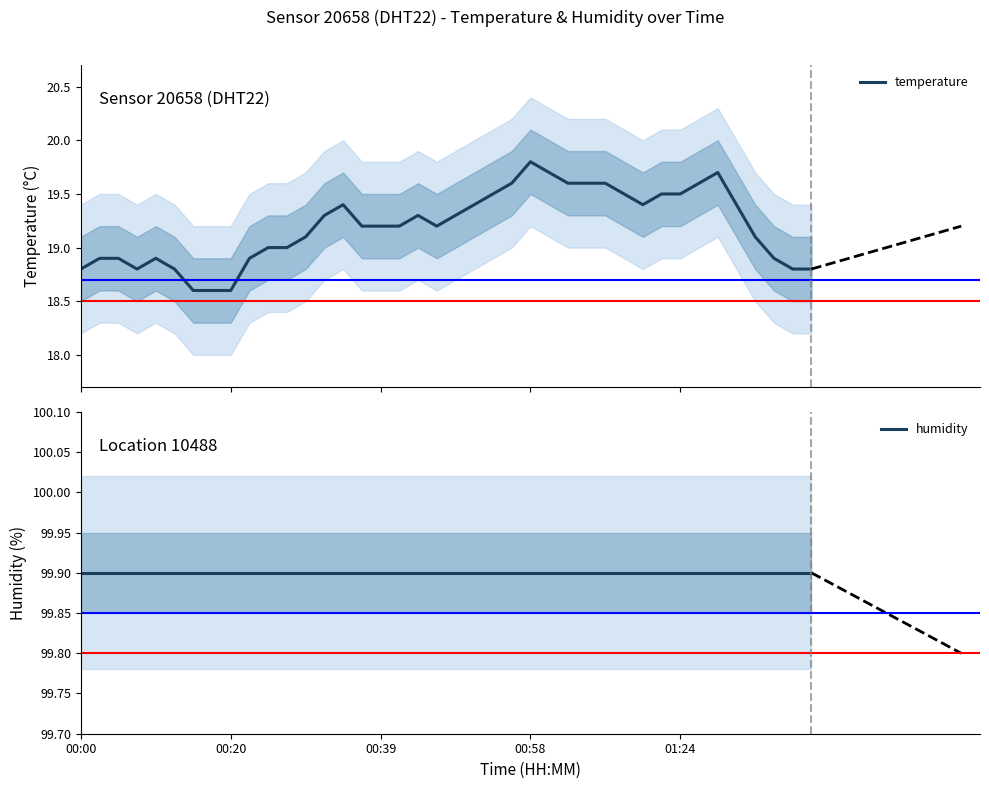

True or false: humidity and temperature cross at least once.

False